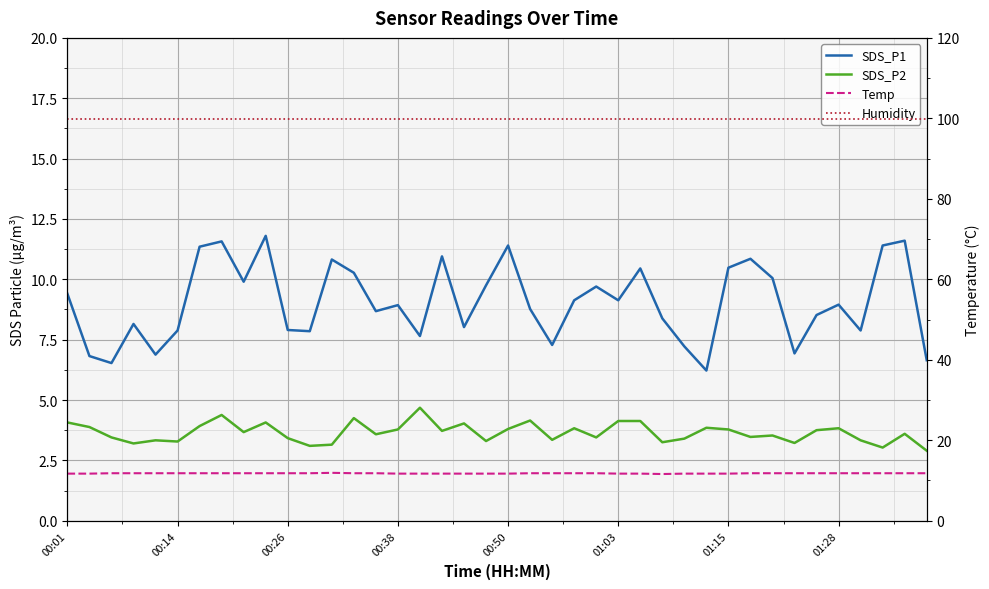

How many data points does each series have?

40